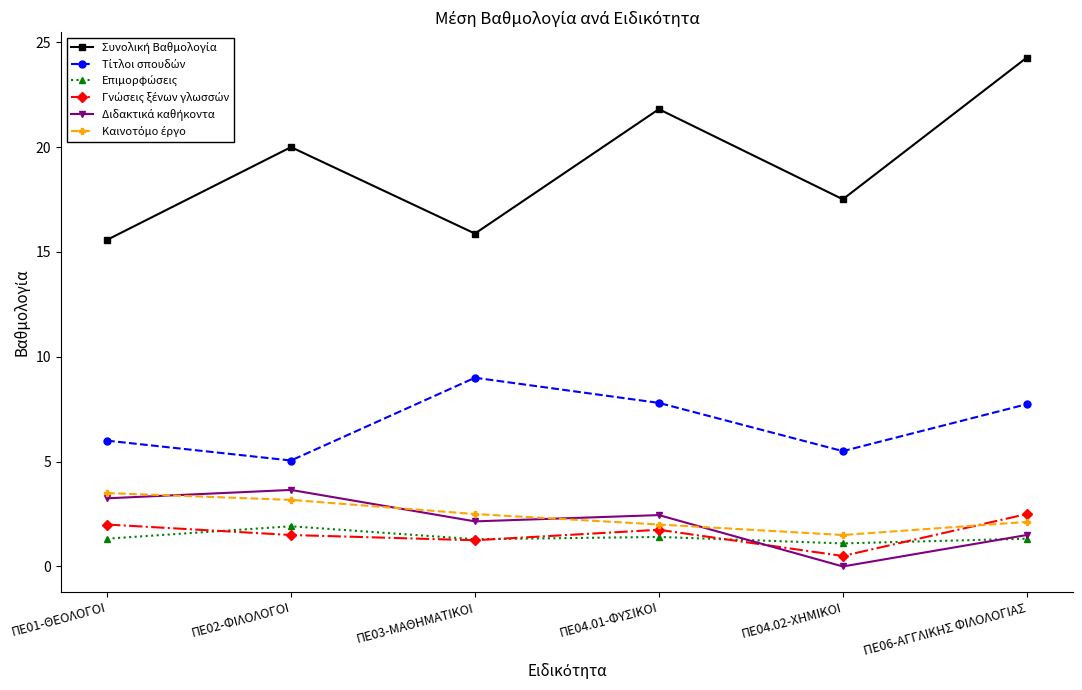

What is the label of the 3rd point from the left?

ΠΕ03-ΜΑΘΗΜΑΤΙΚΟΙ